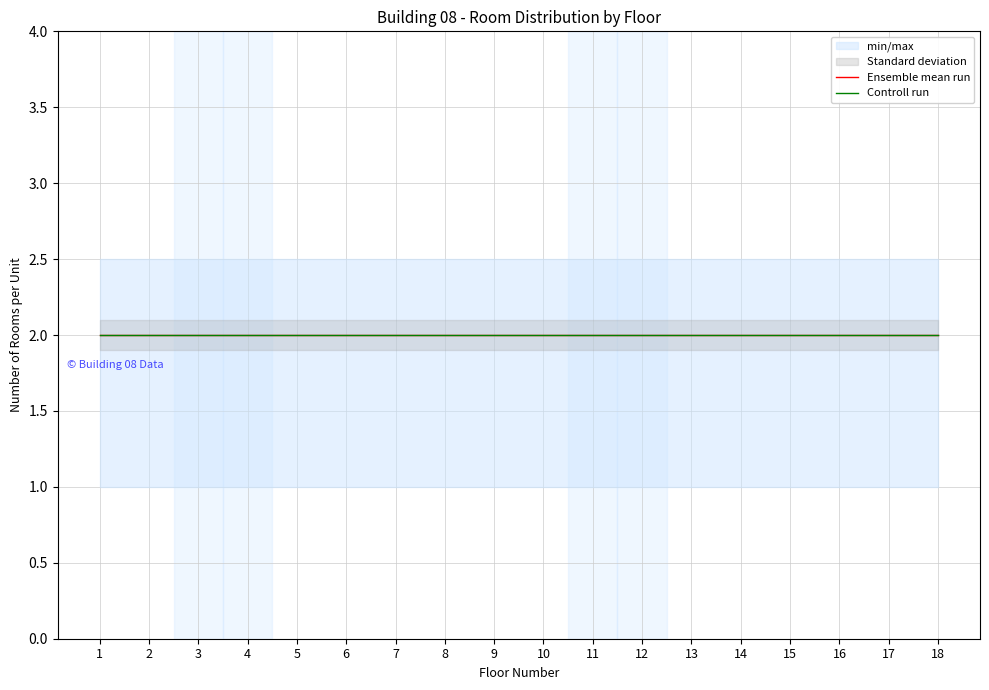

What is the sum of the Unit 2 Rooms values at 3 and 15?

4